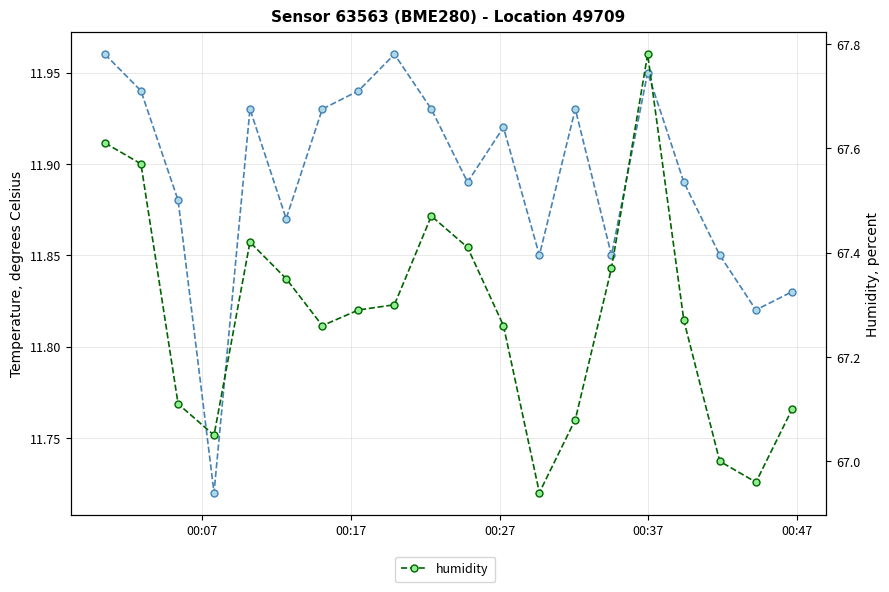

List the series in order of their peak value, lowest first.

temperature, humidity